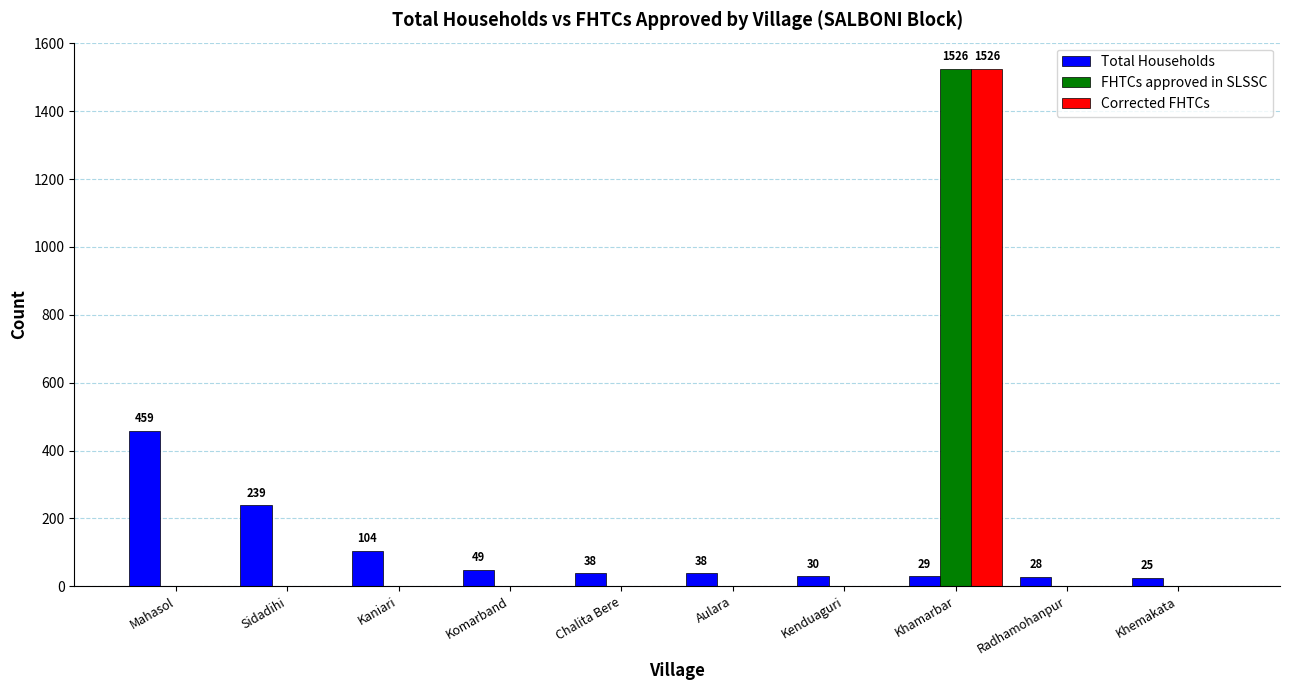

How many distinct data groups are displayed?

3